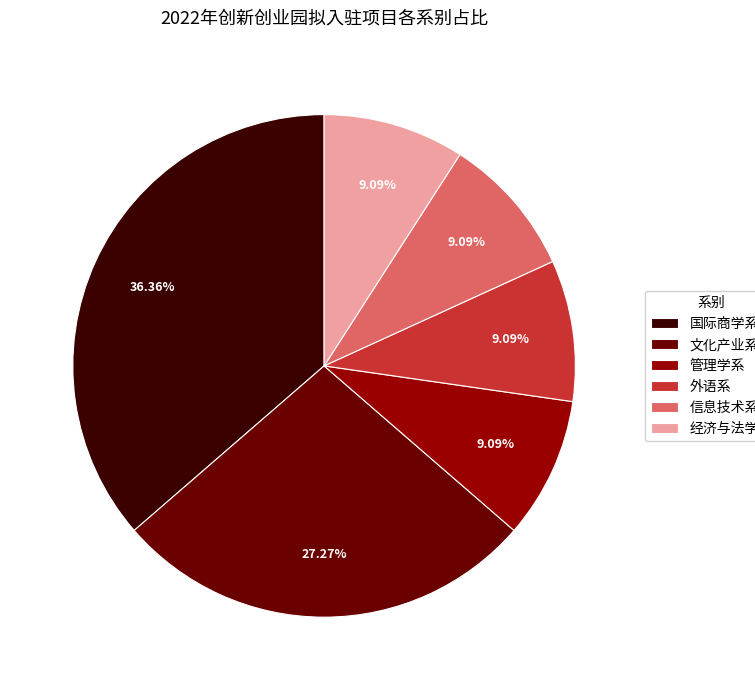

What percentage do 信息技术系 and 文化产业系 together represent?

36.4%